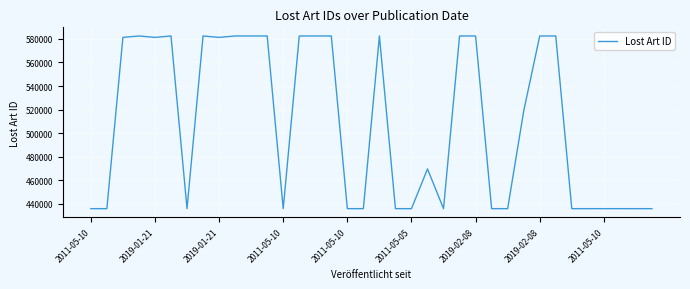

What is the sum of all values?

18299209